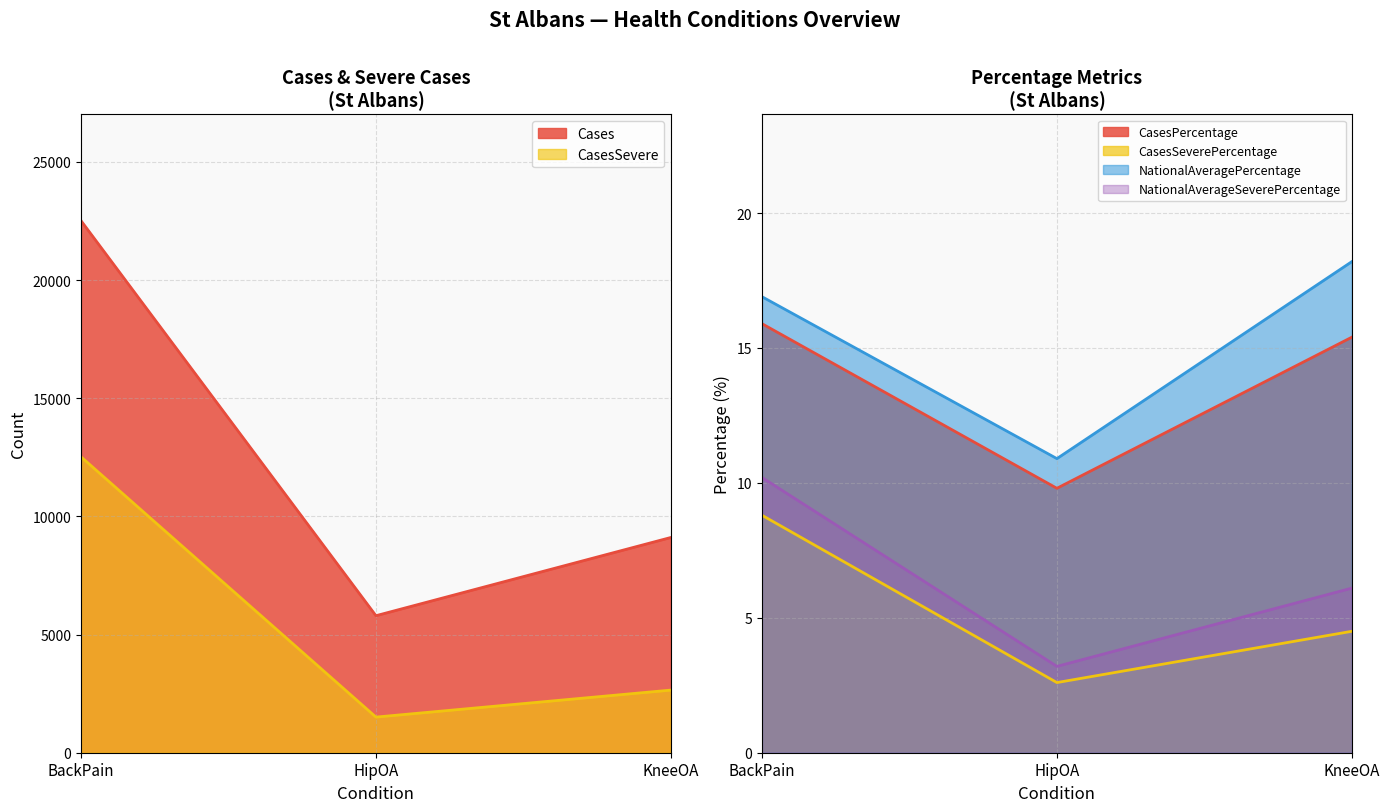

How many data points in CasesPercentage are above 15?

2